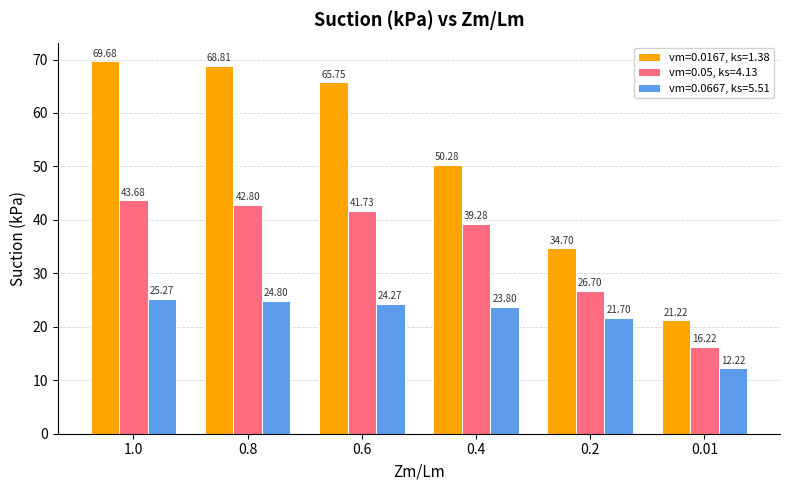

What is the approximate value of vm=0.0167, ks=1.38 at 0.4?

50.3